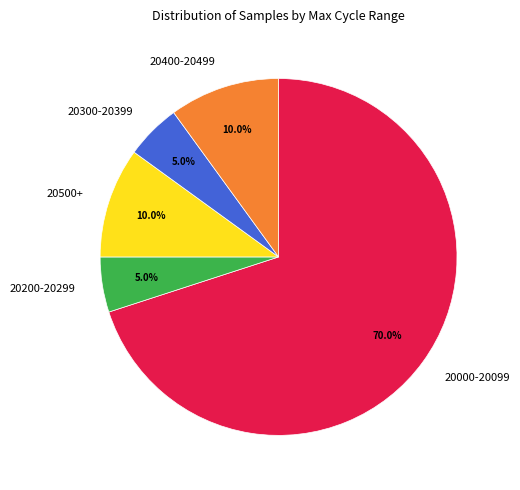

What is the ratio of the value at 20300-20399 to the value at 20200-20299?

1.0